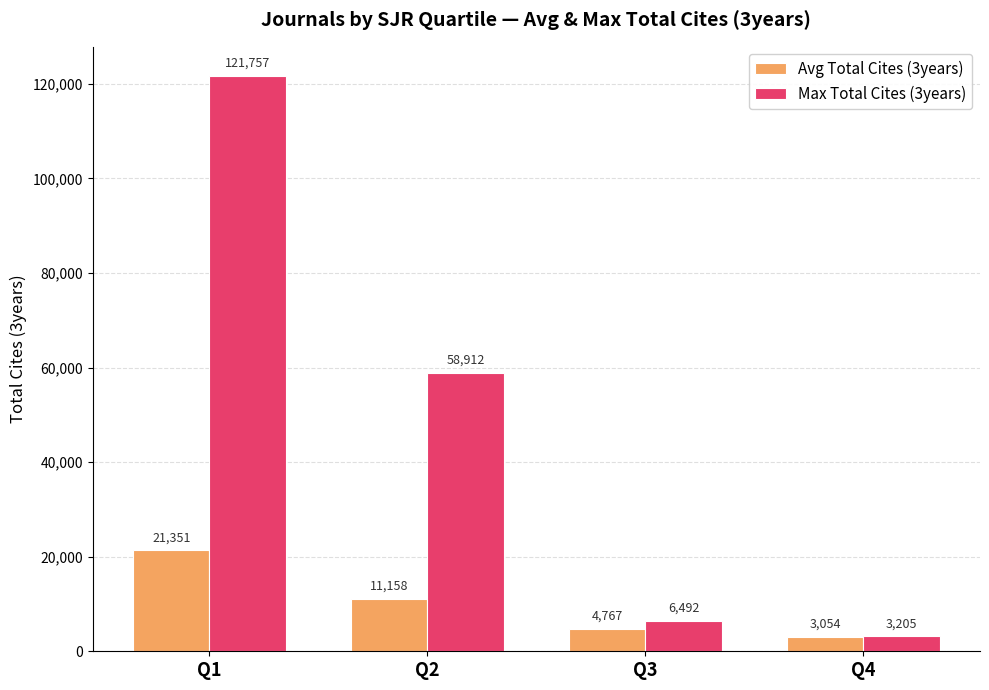

What is the maximum value shown in the chart?

121757.0